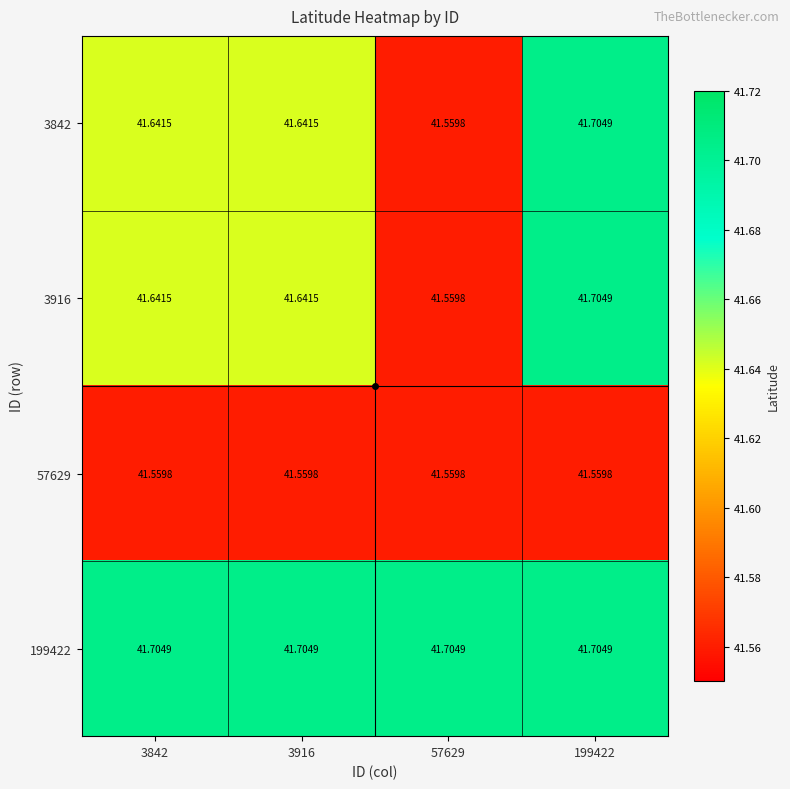

Is the value of 199422 at 199422 greater than the value of 3916 at 57629?

Yes